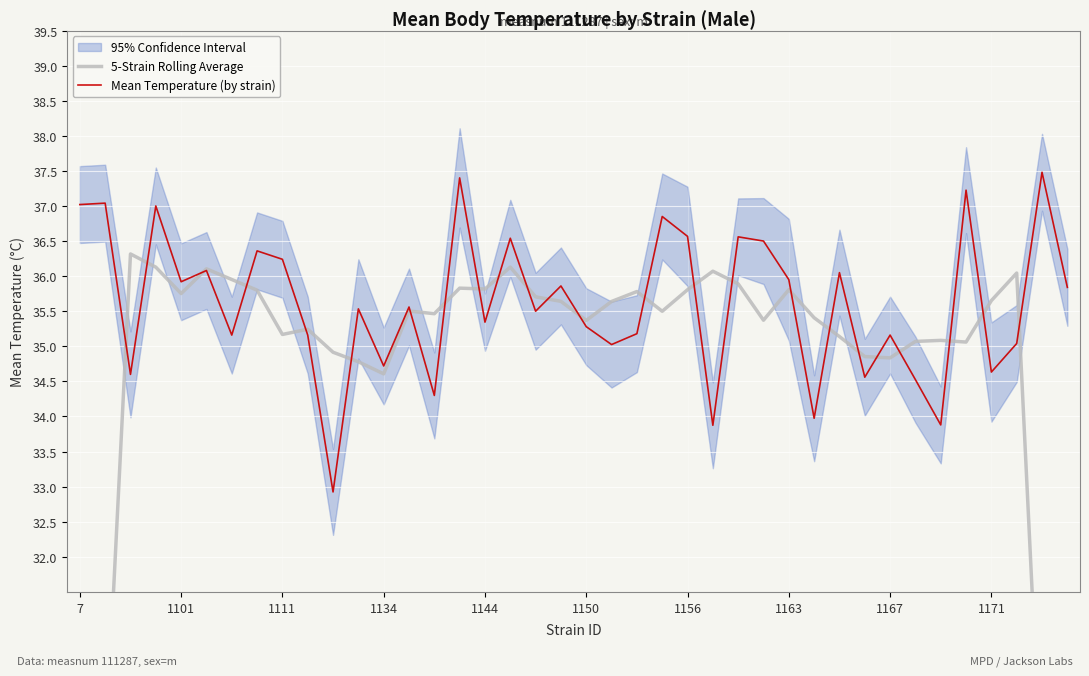

What is the minimum value shown in the chart?

21.7